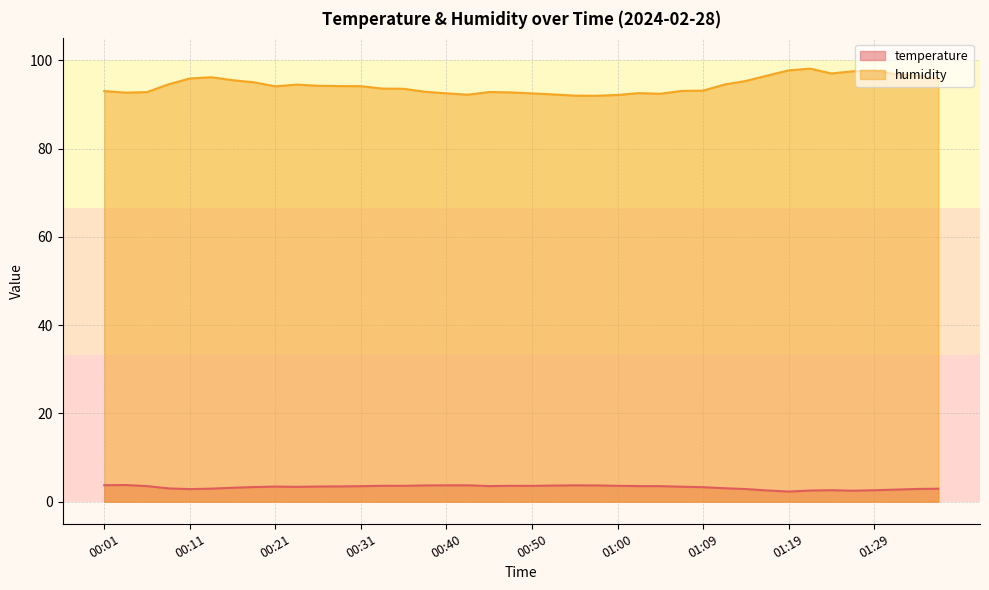

What position from the left is 00:57?

24